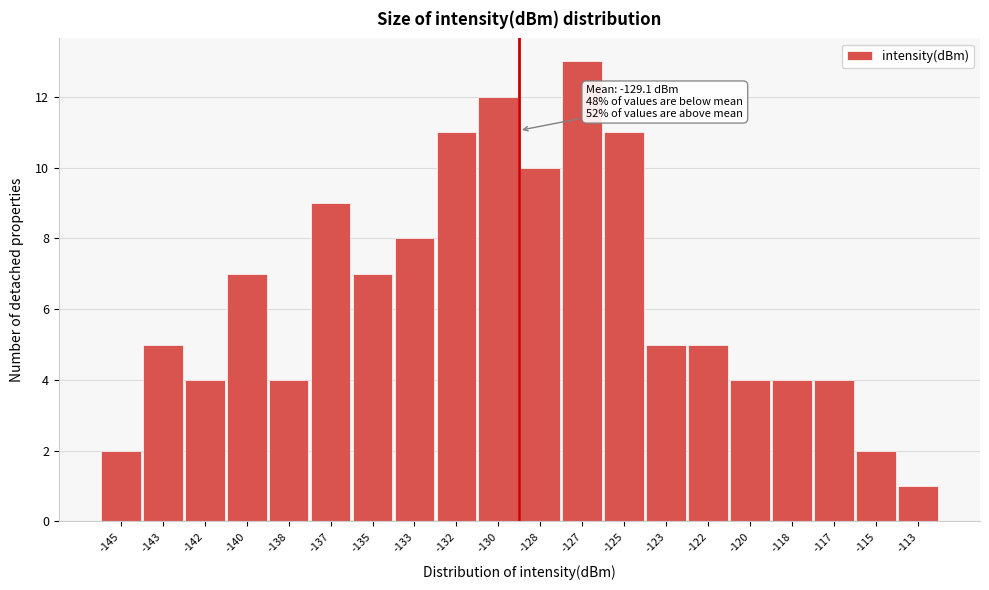

Reading left to right, transcribe all the data shown in this chart.

2	5	4	7	4	9	7	8	11	12	10	13	11	5	5	4	4	4	2	1